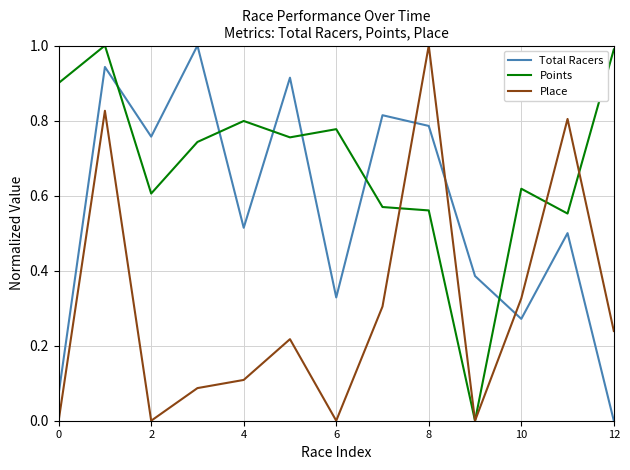

Which series has the largest total across all categories?

Points